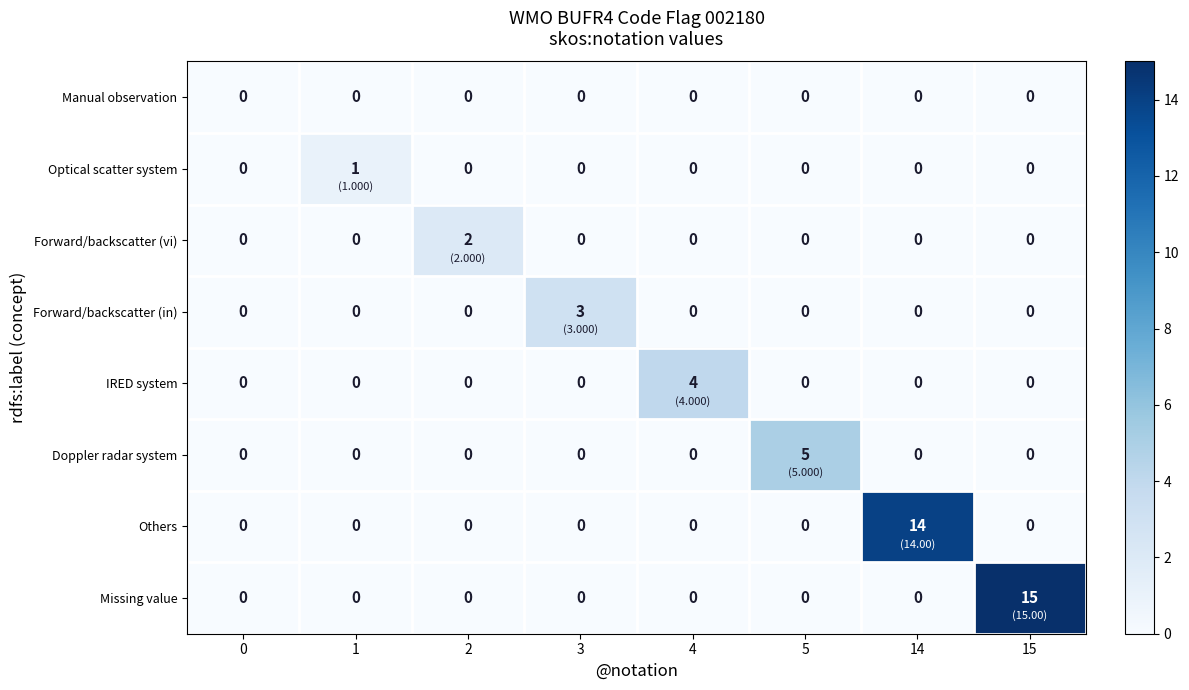

Which series has the largest range (max minus min)?

Missing value